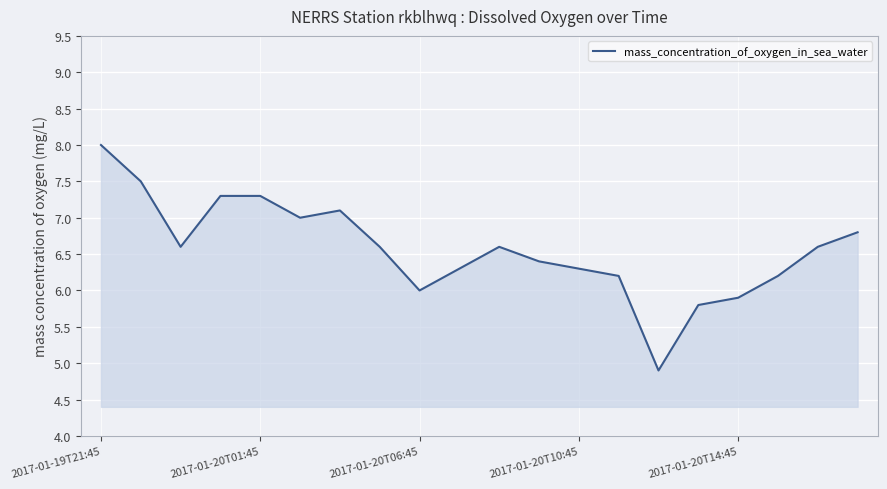

What is the sum of all values?

131.4